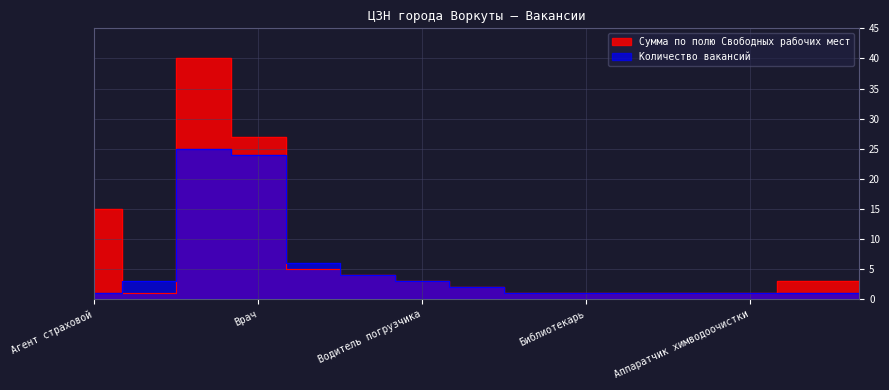

In Сумма по полю Свободных рабочих мест, how many points are higher than both neighbors (excluding endpoints)?

1